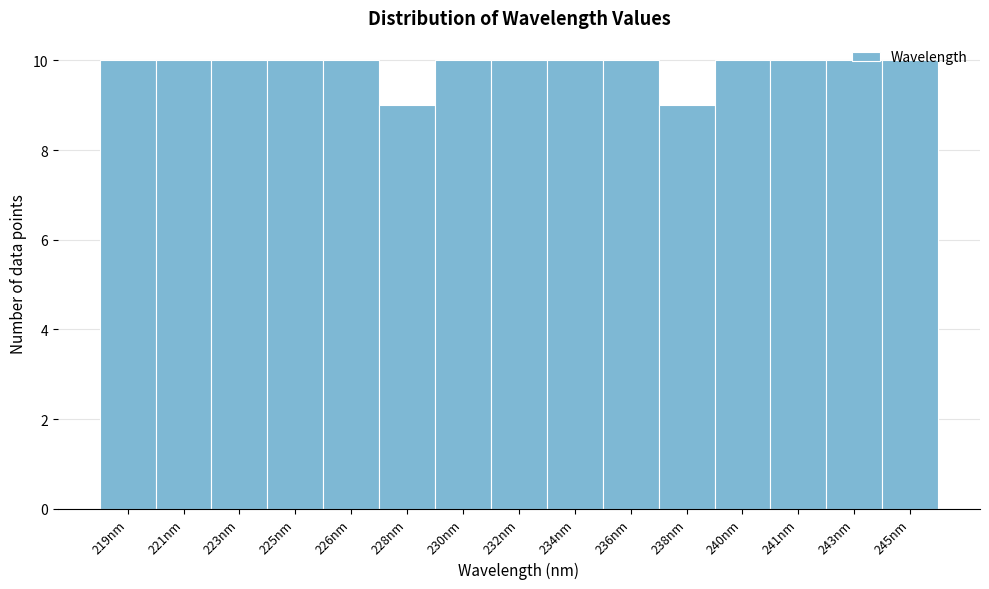

Approximately how many times larger is the value at 245nm compared to 232nm?

1.0